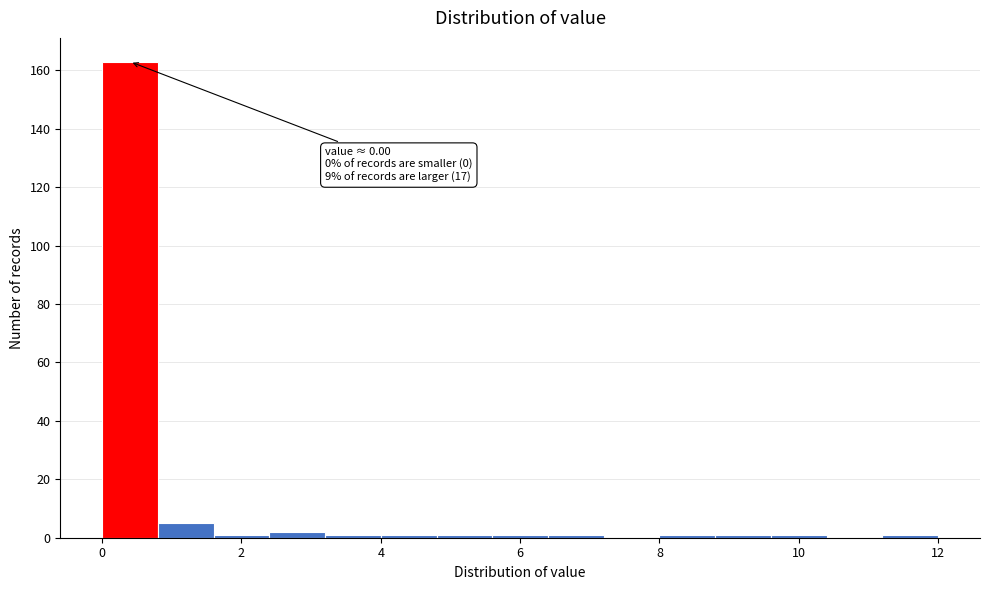

Which range on the x-axis has the tallest bar?

0.0 to 0.8